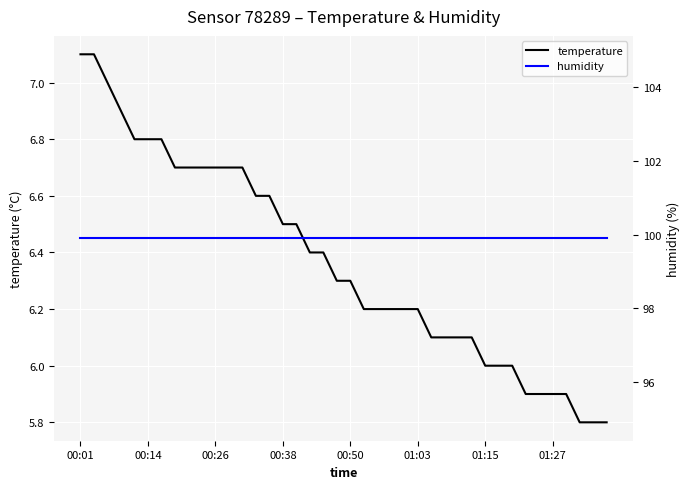

What is the average value of the temperature series?

6.4